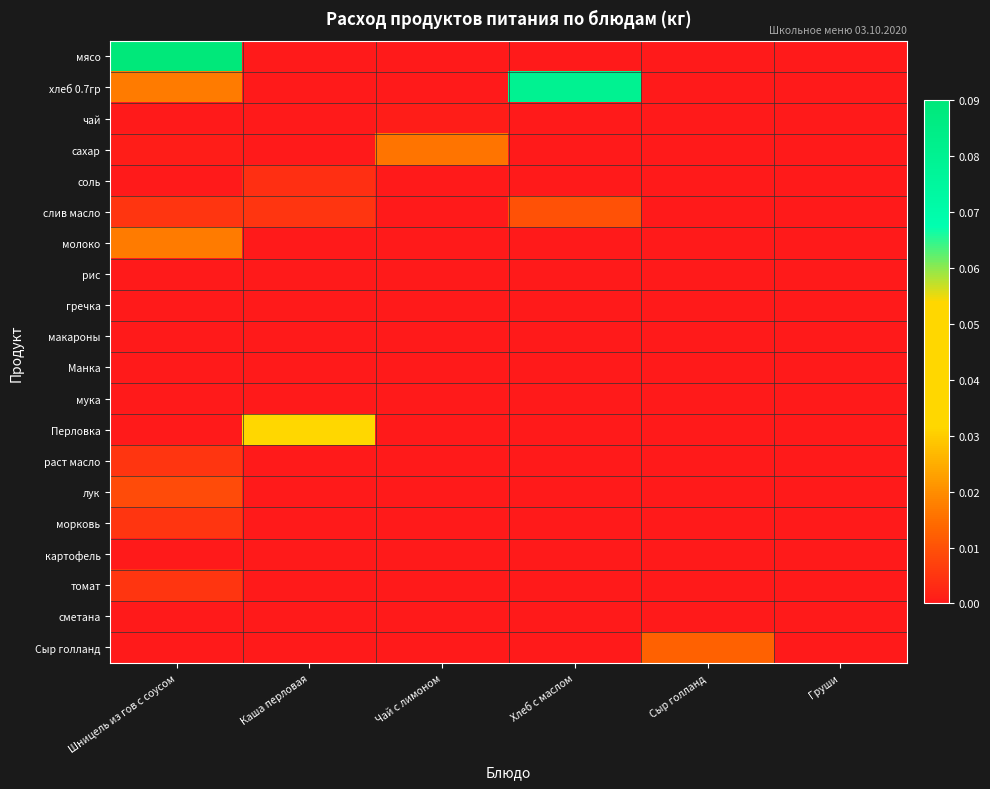

Reading right to left, transcribe all the data shown in this chart.

мясо: Груши=0.0	Сыр голланд=0.0	Хлеб с маслом=0.0	Чай с лимоном=0.0	Каша перловая=0.0	Шницель из гов с соусом=0.1
хлеб 0.7гр: Груши=0.0	Сыр голланд=0.0	Хлеб с маслом=0.1	Чай с лимоном=0.0	Каша перловая=0.0	Шницель из гов с соусом=0.0
чай: Груши=0.0	Сыр голланд=0.0	Хлеб с маслом=0.0	Чай с лимоном=0.0	Каша перловая=0.0	Шницель из гов с соусом=0.0
сахар: Груши=0.0	Сыр голланд=0.0	Хлеб с маслом=0.0	Чай с лимоном=0.0	Каша перловая=0.0	Шницель из гов с соусом=0.0
соль: Груши=0.0	Сыр голланд=0.0	Хлеб с маслом=0.0	Чай с лимоном=0.0	Каша перловая=0.0	Шницель из гов с соусом=0.0
слив масло: Груши=0.0	Сыр голланд=0.0	Хлеб с маслом=0.0	Чай с лимоном=0.0	Каша перловая=0.0	Шницель из гов с соусом=0.0
молоко: Груши=0.0	Сыр голланд=0.0	Хлеб с маслом=0.0	Чай с лимоном=0.0	Каша перловая=0.0	Шницель из гов с соусом=0.0
рис: Груши=0.0	Сыр голланд=0.0	Хлеб с маслом=0.0	Чай с лимоном=0.0	Каша перловая=0.0	Шницель из гов с соусом=0.0
гречка: Груши=0.0	Сыр голланд=0.0	Хлеб с маслом=0.0	Чай с лимоном=0.0	Каша перловая=0.0	Шницель из гов с соусом=0.0
макароны: Груши=0.0	Сыр голланд=0.0	Хлеб с маслом=0.0	Чай с лимоном=0.0	Каша перловая=0.0	Шницель из гов с соусом=0.0
Манка: Груши=0.0	Сыр голланд=0.0	Хлеб с маслом=0.0	Чай с лимоном=0.0	Каша перловая=0.0	Шницель из гов с соусом=0.0
мука: Груши=0.0	Сыр голланд=0.0	Хлеб с маслом=0.0	Чай с лимоном=0.0	Каша перловая=0.0	Шницель из гов с соусом=0.0
Перловка: Груши=0.0	Сыр голланд=0.0	Хлеб с маслом=0.0	Чай с лимоном=0.0	Каша перловая=0.0	Шницель из гов с соусом=0.0
раст масло: Груши=0.0	Сыр голланд=0.0	Хлеб с маслом=0.0	Чай с лимоном=0.0	Каша перловая=0.0	Шницель из гов с соусом=0.0
лук: Груши=0.0	Сыр голланд=0.0	Хлеб с маслом=0.0	Чай с лимоном=0.0	Каша перловая=0.0	Шницель из гов с соусом=0.0
морковь: Груши=0.0	Сыр голланд=0.0	Хлеб с маслом=0.0	Чай с лимоном=0.0	Каша перловая=0.0	Шницель из гов с соусом=0.0
картофель: Груши=0.0	Сыр голланд=0.0	Хлеб с маслом=0.0	Чай с лимоном=0.0	Каша перловая=0.0	Шницель из гов с соусом=0.0
томат: Груши=0.0	Сыр голланд=0.0	Хлеб с маслом=0.0	Чай с лимоном=0.0	Каша перловая=0.0	Шницель из гов с соусом=0.0
сметана: Груши=0.0	Сыр голланд=0.0	Хлеб с маслом=0.0	Чай с лимоном=0.0	Каша перловая=0.0	Шницель из гов с соусом=0.0
Сыр голланд: Груши=0.0	Сыр голланд=0.0	Хлеб с маслом=0.0	Чай с лимоном=0.0	Каша перловая=0.0	Шницель из гов с соусом=0.0